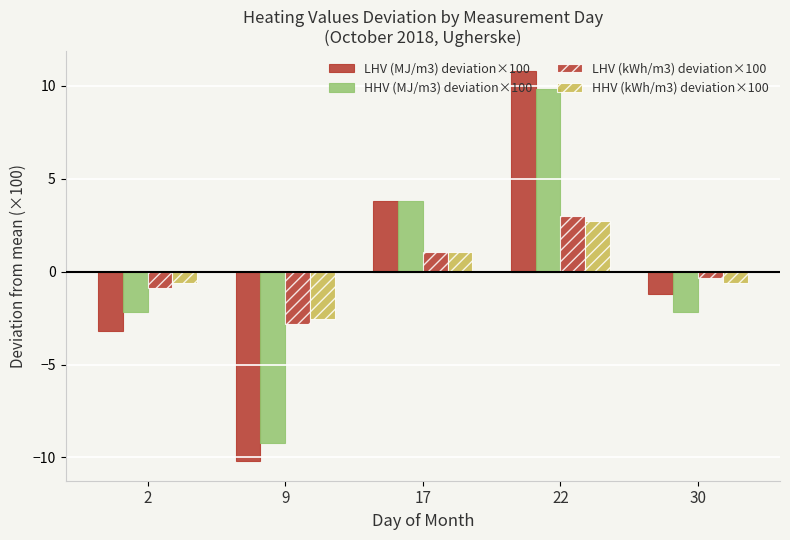

What is the difference between the LHV (MJ/m3) deviation×100 values at 22 and 2?

14.0